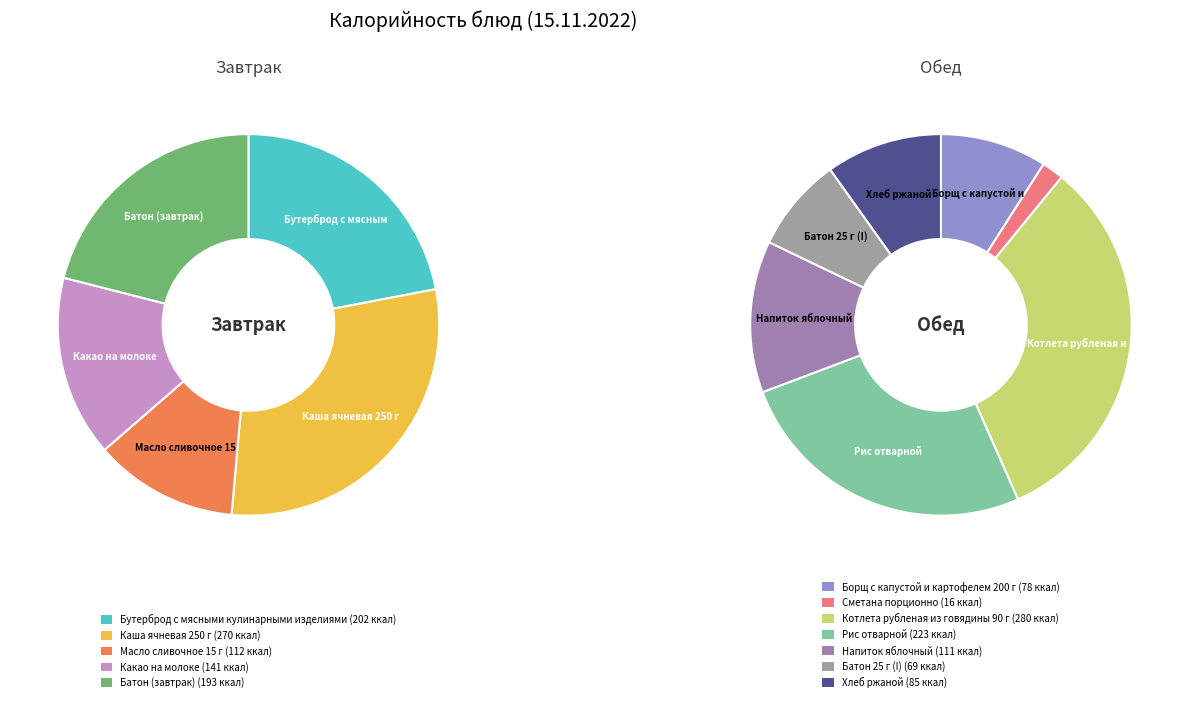

What is the change in value from Борщ с капустой и картофелем 200 г to Сметана порционно?

-62